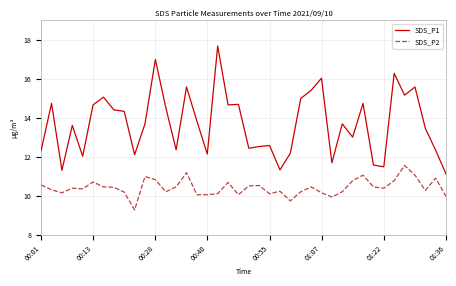

What is the highest value of the SDS_P1 series?

17.7